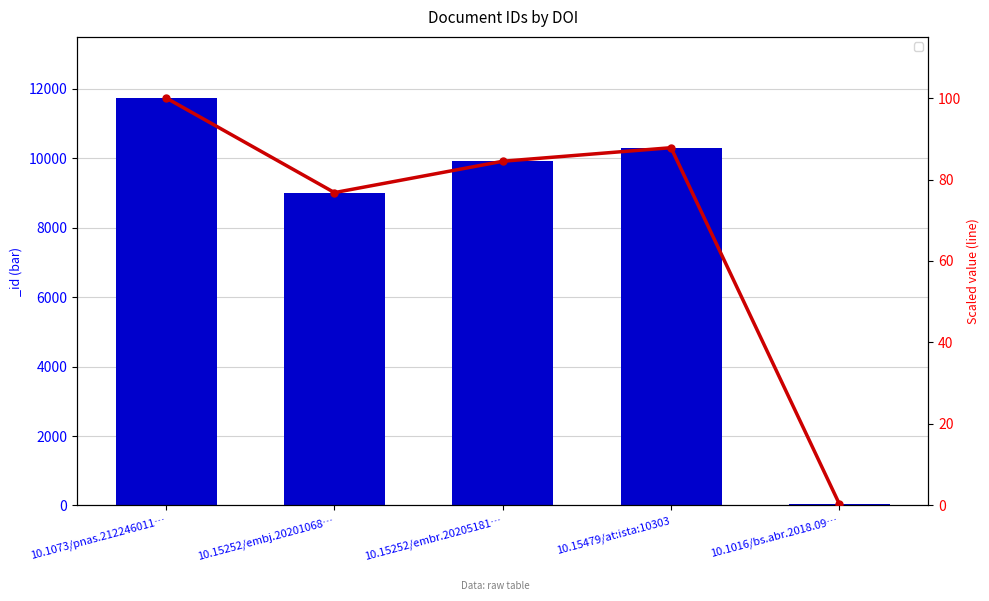

Are the bars grouped side by side (vs. stacked)?

No